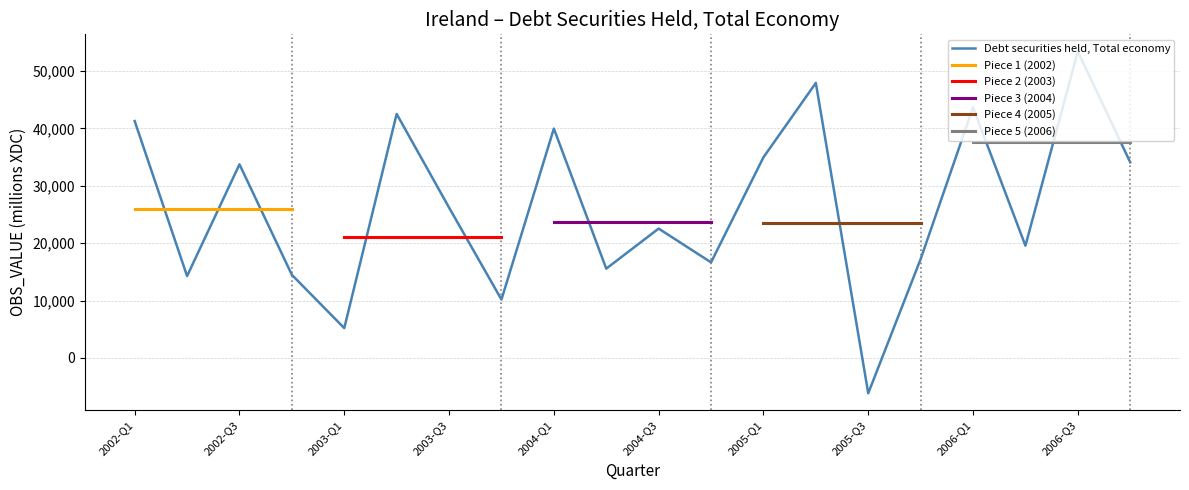

What is the label of the 3rd point from the left?

2002-Q3